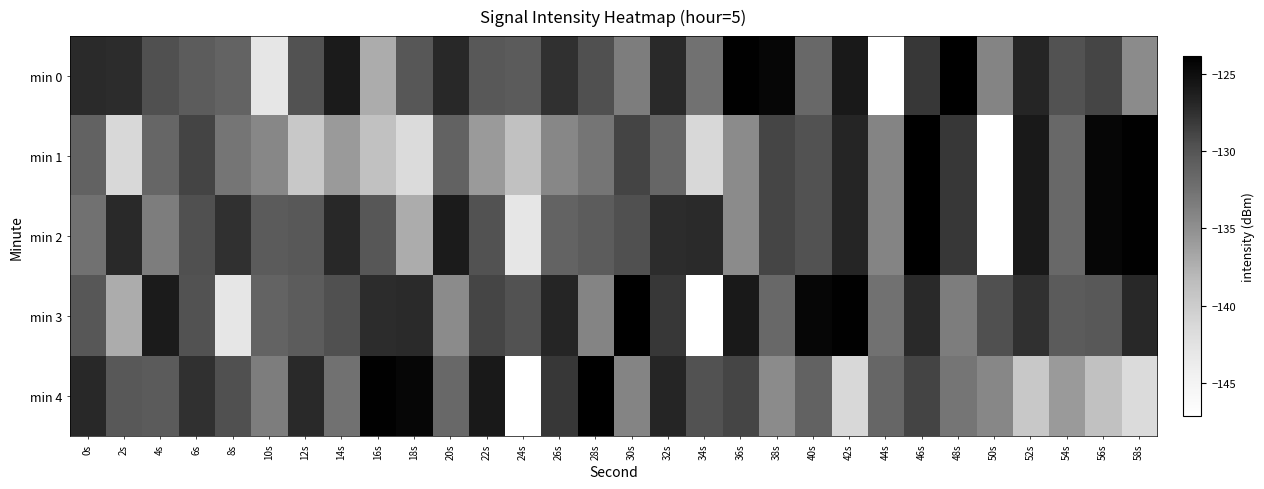

Reading left to right, list all the values displayed in this chart.

min 0: 0s=-127.2	2s=-127.3	4s=-129.7	6s=-130.7	8s=-131.3	10s=-143.0	12s=-129.7	14s=-126.1	16s=-137.2	18s=-130.1	20s=-127.0	22s=-130.2	24s=-130.5	26s=-127.6	28s=-129.6	30s=-133.5	32s=-127.1	34s=-132.5	36s=-124.0	38s=-124.4	40s=-131.6	42s=-125.9	44s=-147.2	46s=-128.0	48s=-123.9	50s=-134.1	52s=-126.8	54s=-129.7	56s=-129.0	58s=-134.7
min 1: 0s=-131.2	2s=-141.3	4s=-131.5	6s=-128.8	8s=-132.8	10s=-134.3	12s=-139.7	14s=-135.8	16s=-138.9	18s=-141.7	20s=-131.2	22s=-135.8	24s=-138.9	26s=-134.3	28s=-132.8	30s=-128.8	32s=-131.5	34s=-141.3	36s=-134.7	38s=-129.0	40s=-129.7	42s=-126.8	44s=-134.1	46s=-123.9	48s=-128.0	50s=-147.2	52s=-125.9	54s=-131.6	56s=-124.4	58s=-124.0
min 2: 0s=-132.5	2s=-127.1	4s=-133.5	6s=-129.6	8s=-127.6	10s=-130.5	12s=-130.2	14s=-127.0	16s=-130.1	18s=-137.2	20s=-126.1	22s=-129.7	24s=-143.0	26s=-131.3	28s=-130.7	30s=-129.7	32s=-127.3	34s=-127.2	36s=-134.7	38s=-129.0	40s=-129.7	42s=-126.8	44s=-134.1	46s=-123.9	48s=-128.0	50s=-147.2	52s=-125.9	54s=-131.6	56s=-124.4	58s=-124.0
min 3: 0s=-130.1	2s=-137.2	4s=-126.1	6s=-129.7	8s=-143.0	10s=-131.3	12s=-130.7	14s=-129.7	16s=-127.3	18s=-127.2	20s=-134.7	22s=-129.0	24s=-129.7	26s=-126.8	28s=-134.1	30s=-123.9	32s=-128.0	34s=-147.2	36s=-125.9	38s=-131.6	40s=-124.4	42s=-124.0	44s=-132.5	46s=-127.1	48s=-133.5	50s=-129.6	52s=-127.6	54s=-130.5	56s=-130.2	58s=-127.0
min 4: 0s=-127.0	2s=-130.2	4s=-130.5	6s=-127.6	8s=-129.6	10s=-133.5	12s=-127.1	14s=-132.5	16s=-124.0	18s=-124.4	20s=-131.6	22s=-125.9	24s=-147.2	26s=-128.0	28s=-123.9	30s=-134.1	32s=-126.8	34s=-129.7	36s=-129.0	38s=-134.7	40s=-131.2	42s=-141.3	44s=-131.5	46s=-128.8	48s=-132.8	50s=-134.3	52s=-139.7	54s=-135.8	56s=-138.9	58s=-141.7